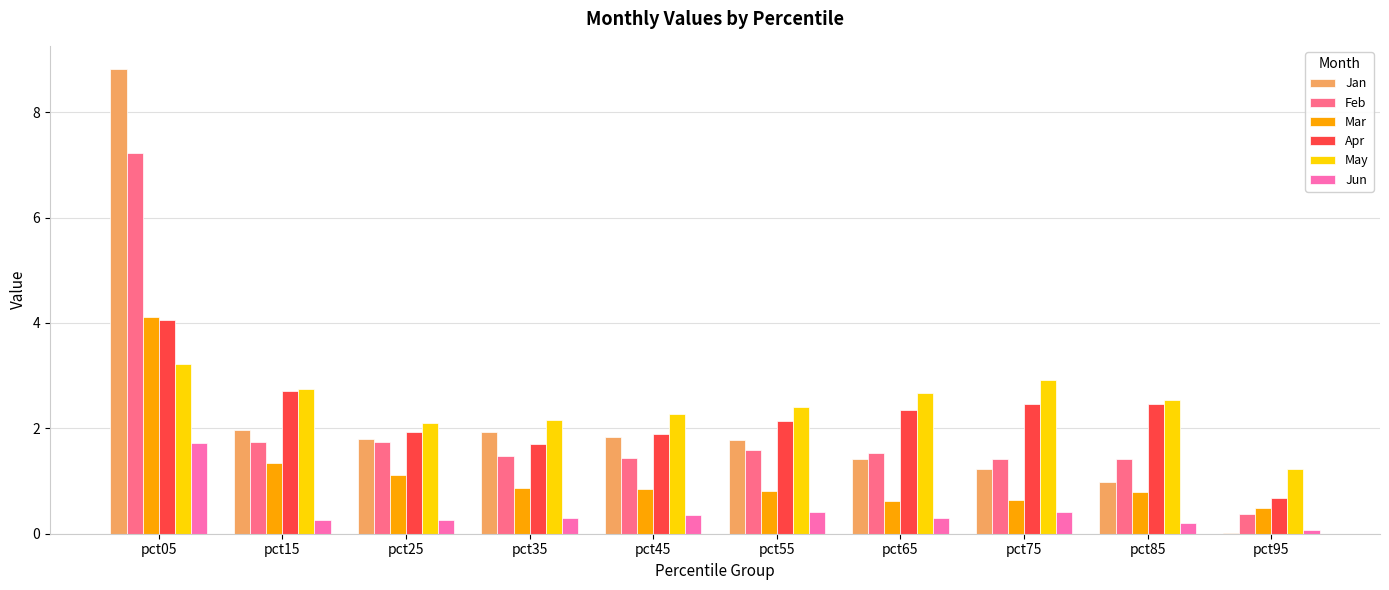

Which series has the widest spread of values?

Jan